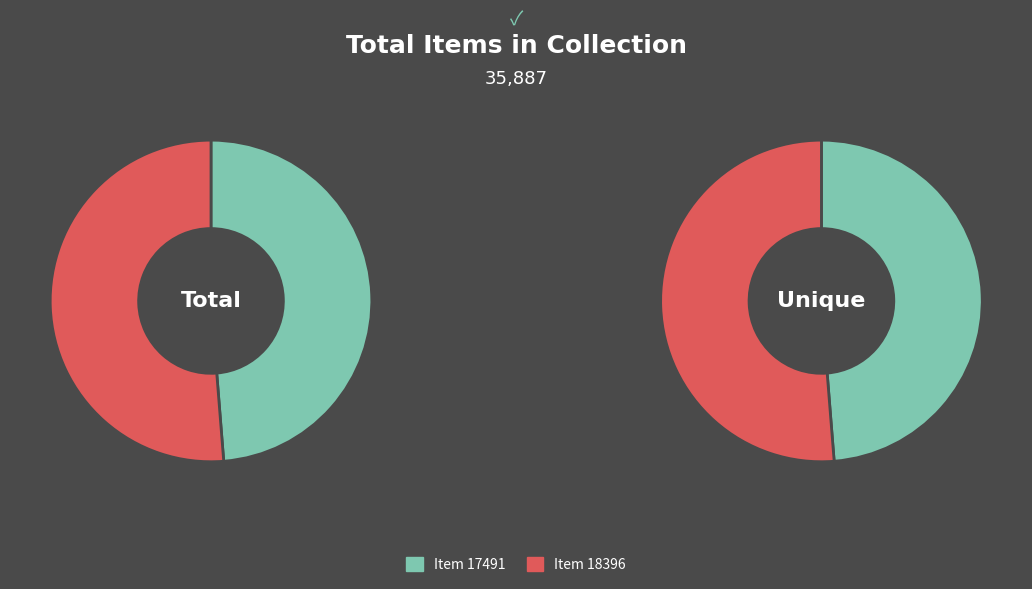

True or false: Item 17491 accounts for 49% of the total.

True